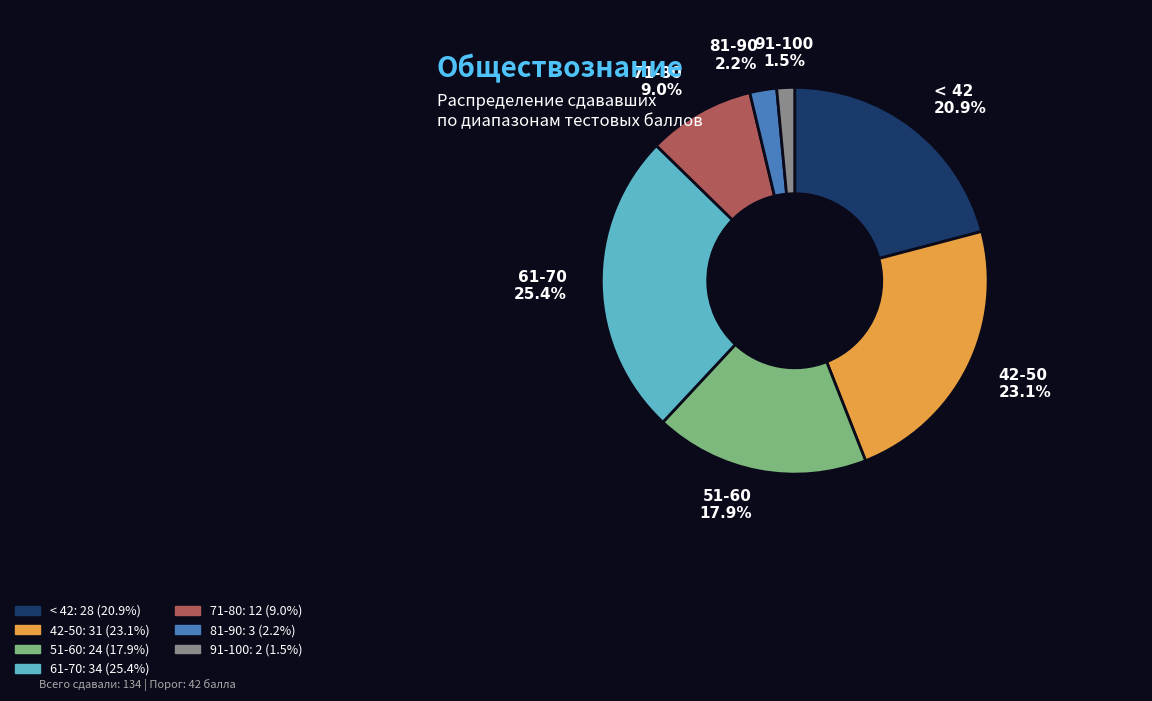

Which category has the biggest portion of the pie?

61-70